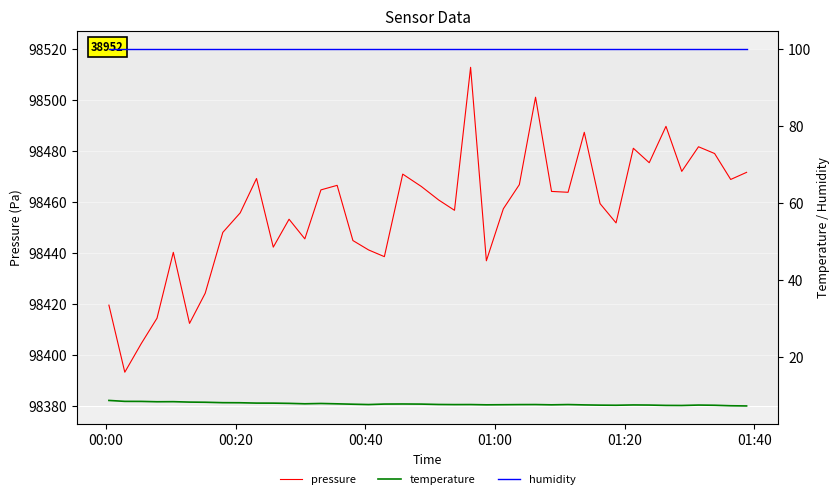

At how many categories does at least one series exceed 69592?

40